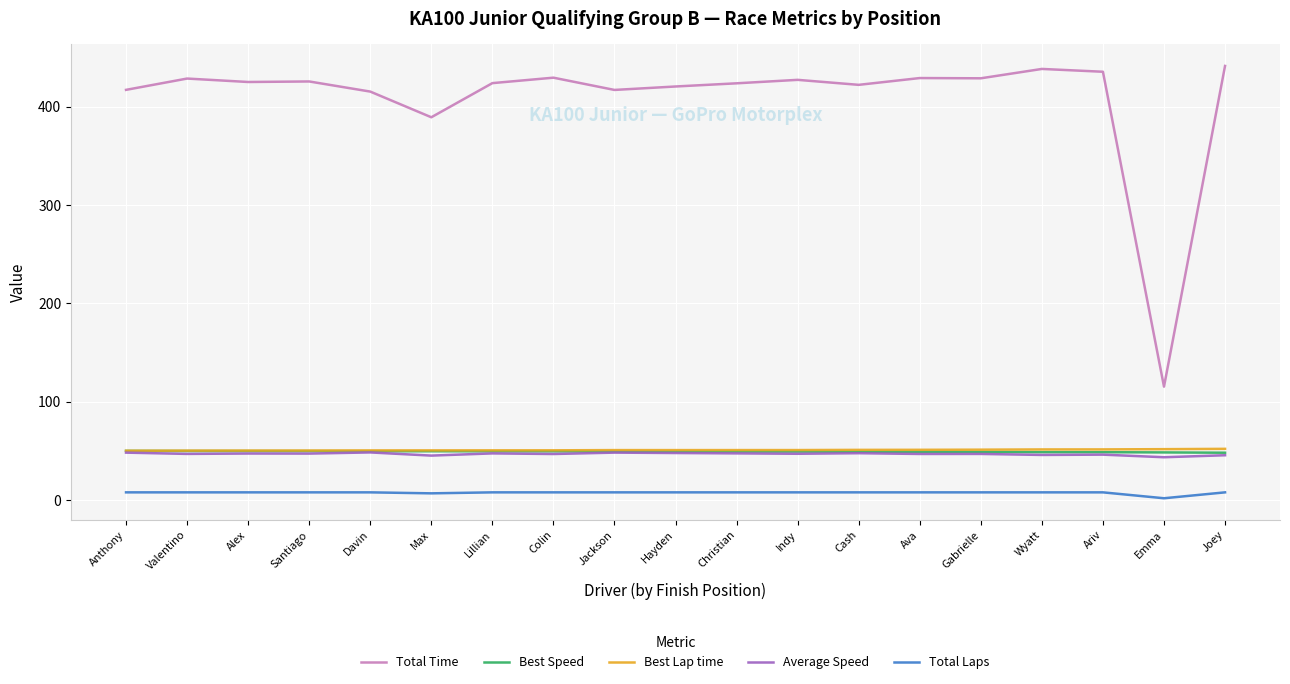

How many Total Laps values are between 8 and 9?

17